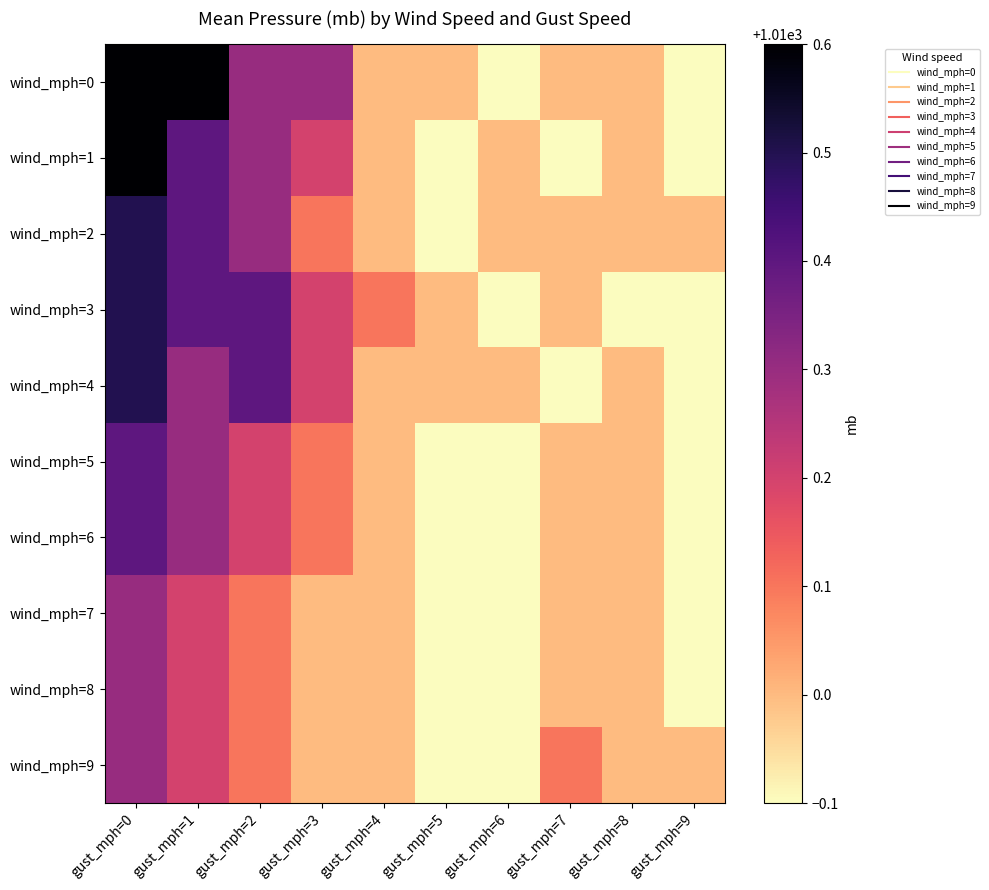

Reading left to right, transcribe all the data shown in this chart.

wind_mph=0: gust_mph=0=1010.6	gust_mph=1=1010.6	gust_mph=2=1010.3	gust_mph=3=1010.3	gust_mph=4=1010.0	gust_mph=5=1010.0	gust_mph=6=1009.9	gust_mph=7=1010.0	gust_mph=8=1010.0	gust_mph=9=1009.9
wind_mph=1: gust_mph=0=1010.6	gust_mph=1=1010.4	gust_mph=2=1010.3	gust_mph=3=1010.2	gust_mph=4=1010.0	gust_mph=5=1009.9	gust_mph=6=1010.0	gust_mph=7=1009.9	gust_mph=8=1010.0	gust_mph=9=1009.9
wind_mph=2: gust_mph=0=1010.5	gust_mph=1=1010.4	gust_mph=2=1010.3	gust_mph=3=1010.1	gust_mph=4=1010.0	gust_mph=5=1009.9	gust_mph=6=1010.0	gust_mph=7=1010.0	gust_mph=8=1010.0	gust_mph=9=1010.0
wind_mph=3: gust_mph=0=1010.5	gust_mph=1=1010.4	gust_mph=2=1010.4	gust_mph=3=1010.2	gust_mph=4=1010.1	gust_mph=5=1010.0	gust_mph=6=1009.9	gust_mph=7=1010.0	gust_mph=8=1009.9	gust_mph=9=1009.9
wind_mph=4: gust_mph=0=1010.5	gust_mph=1=1010.3	gust_mph=2=1010.4	gust_mph=3=1010.2	gust_mph=4=1010.0	gust_mph=5=1010.0	gust_mph=6=1010.0	gust_mph=7=1009.9	gust_mph=8=1010.0	gust_mph=9=1009.9
wind_mph=5: gust_mph=0=1010.4	gust_mph=1=1010.3	gust_mph=2=1010.2	gust_mph=3=1010.1	gust_mph=4=1010.0	gust_mph=5=1009.9	gust_mph=6=1009.9	gust_mph=7=1010.0	gust_mph=8=1010.0	gust_mph=9=1009.9
wind_mph=6: gust_mph=0=1010.4	gust_mph=1=1010.3	gust_mph=2=1010.2	gust_mph=3=1010.1	gust_mph=4=1010.0	gust_mph=5=1009.9	gust_mph=6=1009.9	gust_mph=7=1010.0	gust_mph=8=1010.0	gust_mph=9=1009.9
wind_mph=7: gust_mph=0=1010.3	gust_mph=1=1010.2	gust_mph=2=1010.1	gust_mph=3=1010.0	gust_mph=4=1010.0	gust_mph=5=1009.9	gust_mph=6=1009.9	gust_mph=7=1010.0	gust_mph=8=1010.0	gust_mph=9=1009.9
wind_mph=8: gust_mph=0=1010.3	gust_mph=1=1010.2	gust_mph=2=1010.1	gust_mph=3=1010.0	gust_mph=4=1010.0	gust_mph=5=1009.9	gust_mph=6=1009.9	gust_mph=7=1010.0	gust_mph=8=1010.0	gust_mph=9=1009.9
wind_mph=9: gust_mph=0=1010.3	gust_mph=1=1010.2	gust_mph=2=1010.1	gust_mph=3=1010.0	gust_mph=4=1010.0	gust_mph=5=1009.9	gust_mph=6=1009.9	gust_mph=7=1010.1	gust_mph=8=1010.0	gust_mph=9=1010.0